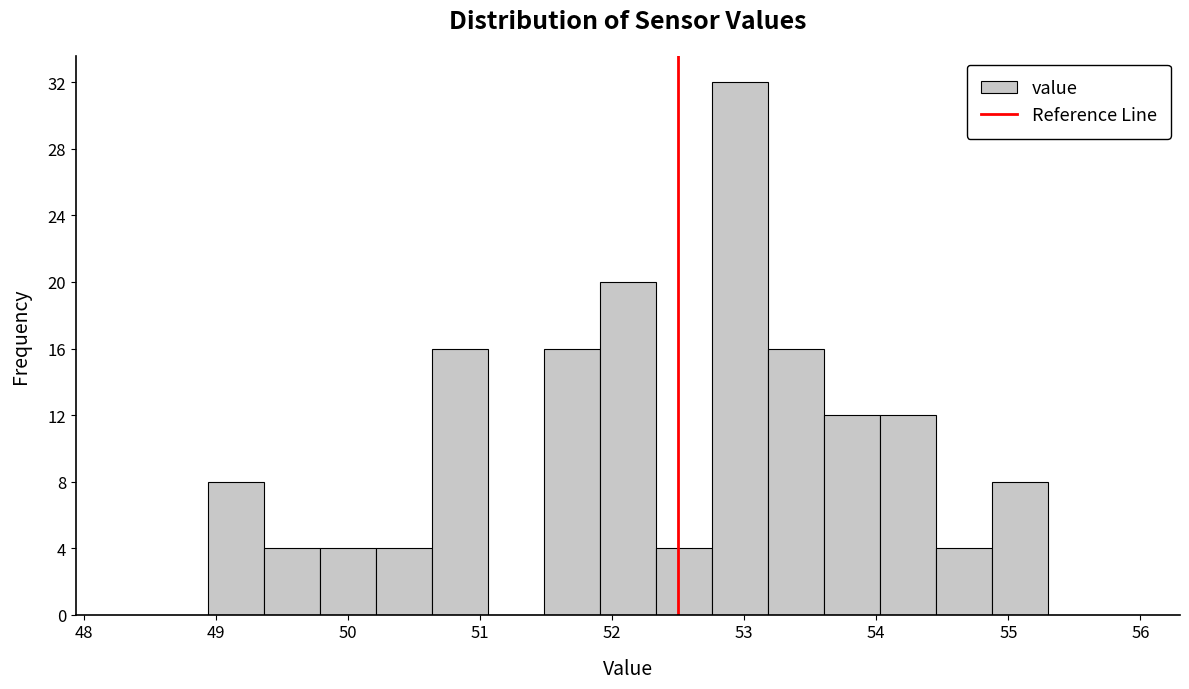

What is the height of the bar covering 50.2 to 50.6 on the x-axis? Neither the bar edges nor the heights are printed on the chart, so give them approximately, as read against the axes.

4